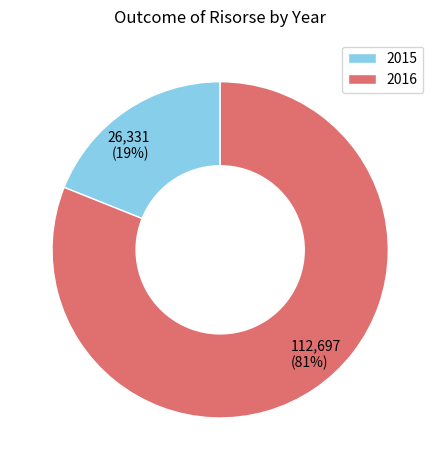

Is there any slice that represents more than half of the pie?

Yes